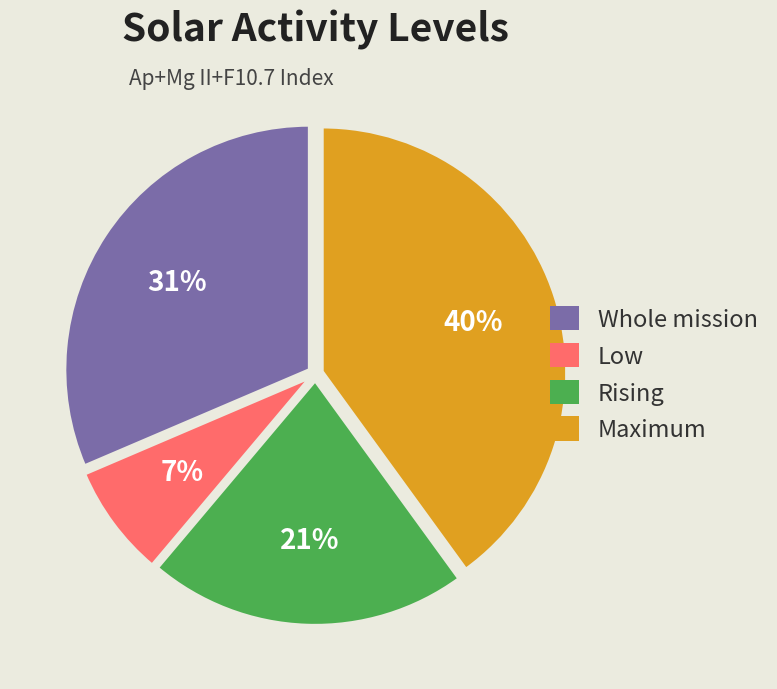

Between Maximum and Low, which is larger?

Maximum